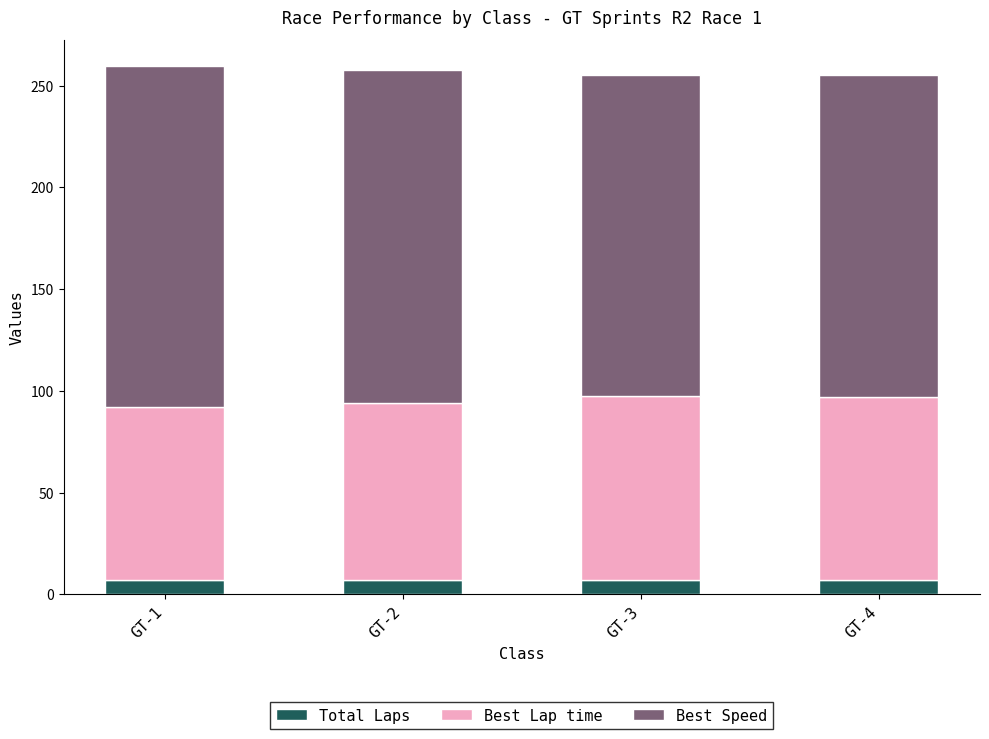

What are all the series names shown in the legend?

Total Laps, Best Lap time, Best Speed